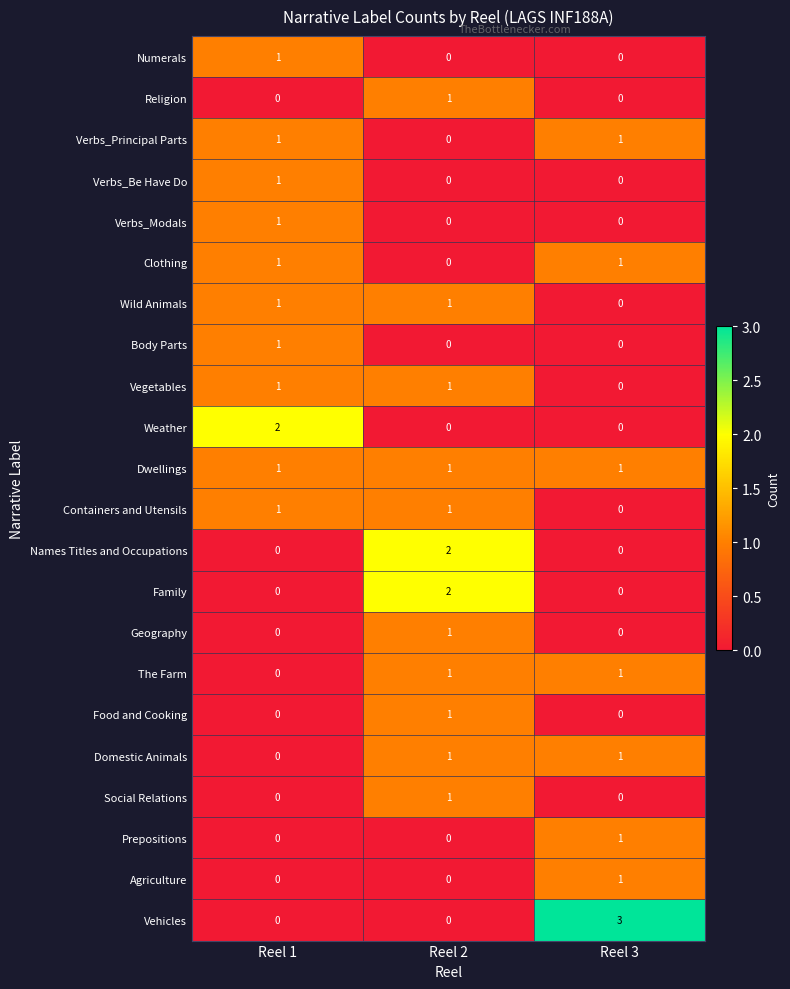

Is the value of Vegetables at Reel 2 greater than the value of Body Parts at Reel 2?

Yes